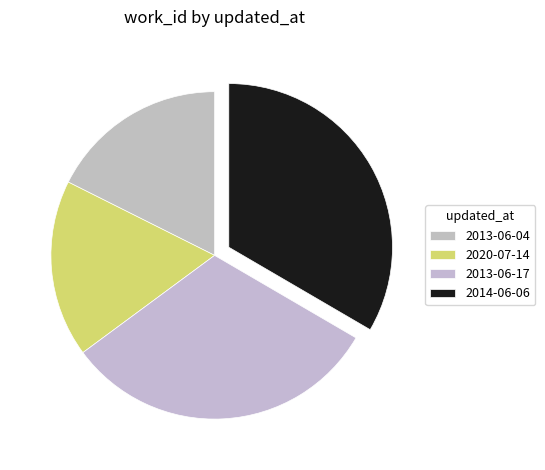

How many segments does this pie chart have?

4